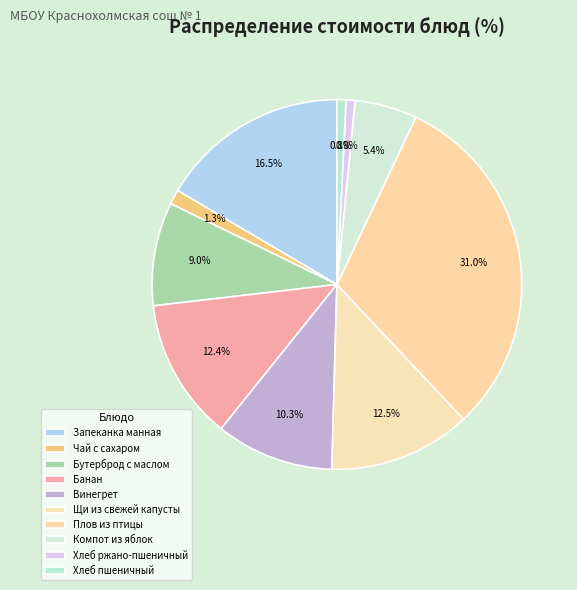

Does Банан account for over 50% of the chart?

No